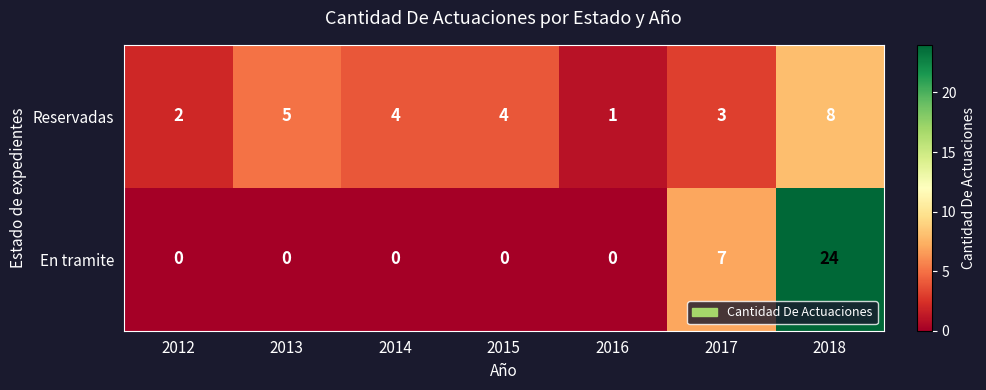

What is the difference between the highest and lowest values at 2012?

2